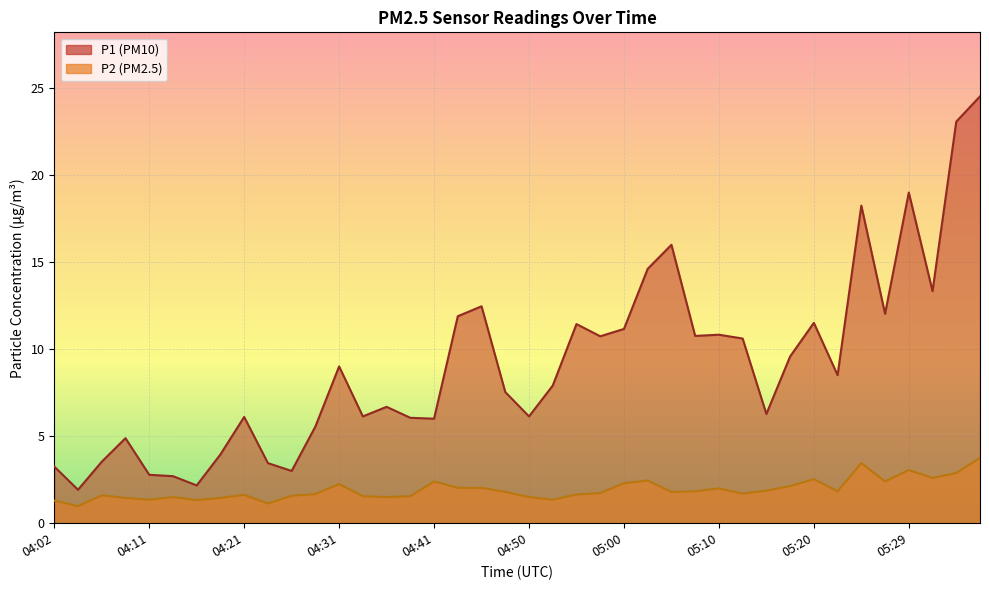

List the labels in order of P1 value, largest first.

05:37, 05:34, 05:29, 05:24, 05:05, 05:02, 05:32, 04:45, 05:27, 04:43, 05:20, 04:55, 05:00, 05:10, 05:07, 04:58, 05:12, 05:17, 04:31, 05:22, 04:53, 04:48, 04:36, 05:15, 04:33, 04:50, 04:21, 04:38, 04:41, 04:28, 04:09, 04:19, 04:07, 04:24, 04:02, 04:26, 04:11, 04:14, 04:16, 04:04